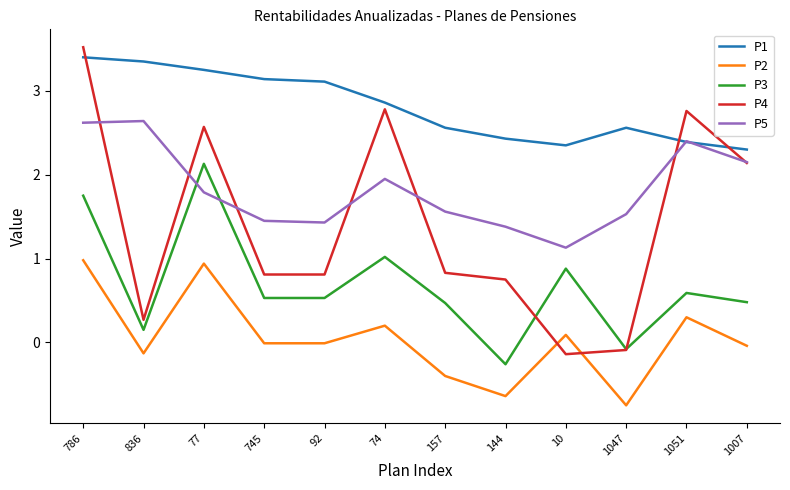

Which series changed the most between 745 and 1007?

P4